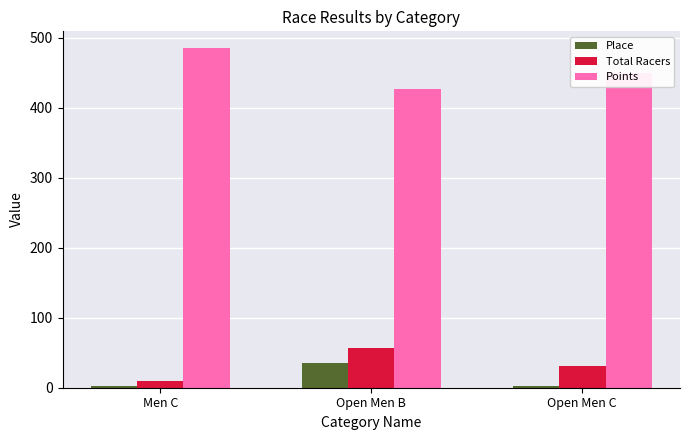

What is the spread (max minus min) of values at Open Men B?

391.4